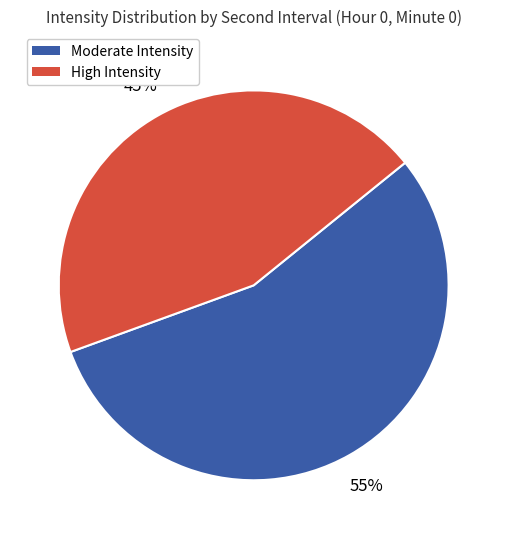

To the nearest percent, what is the average slice percentage?

50%